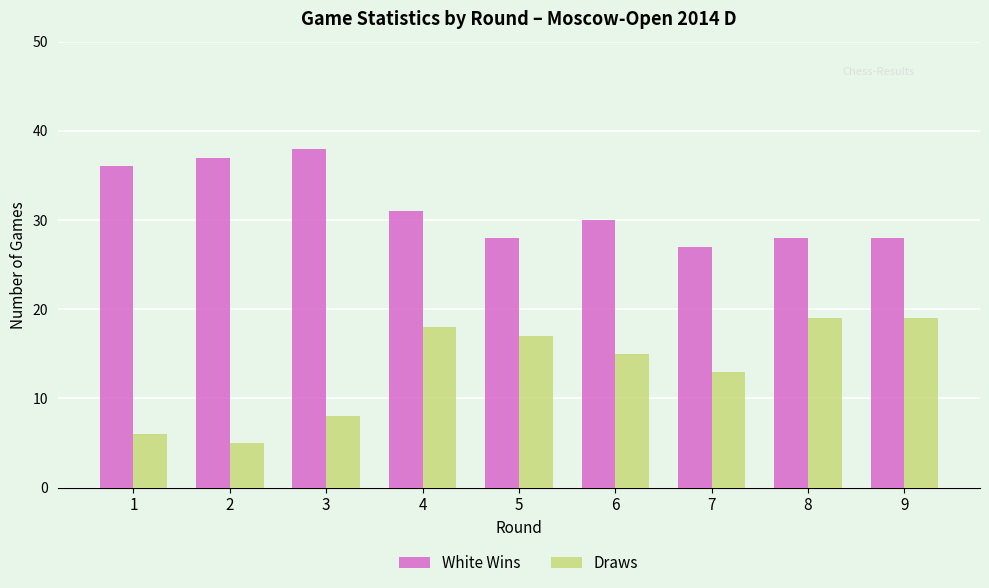

True or false: White Wins has a value of 36 at 1.

True